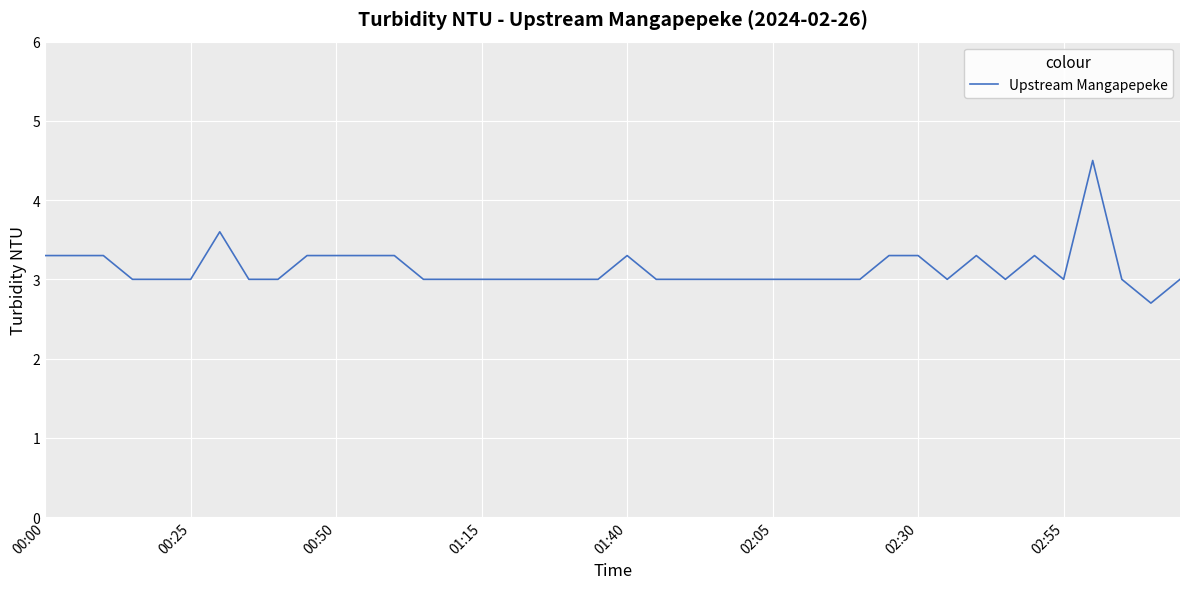

What is the average value?

3.1